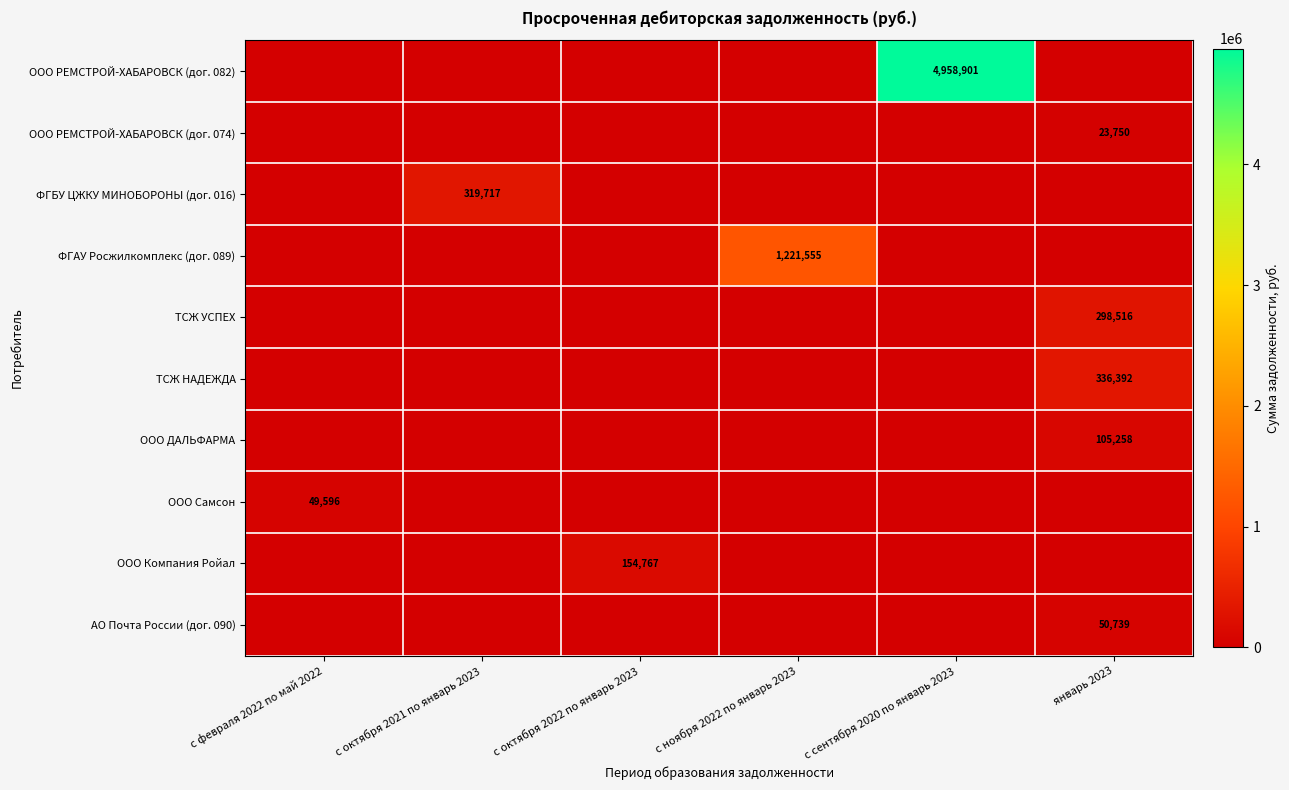

The value of ТСЖ НАДЕЖДА at с ноября 2022 по январь 2023 is 0.0. True or false?

True